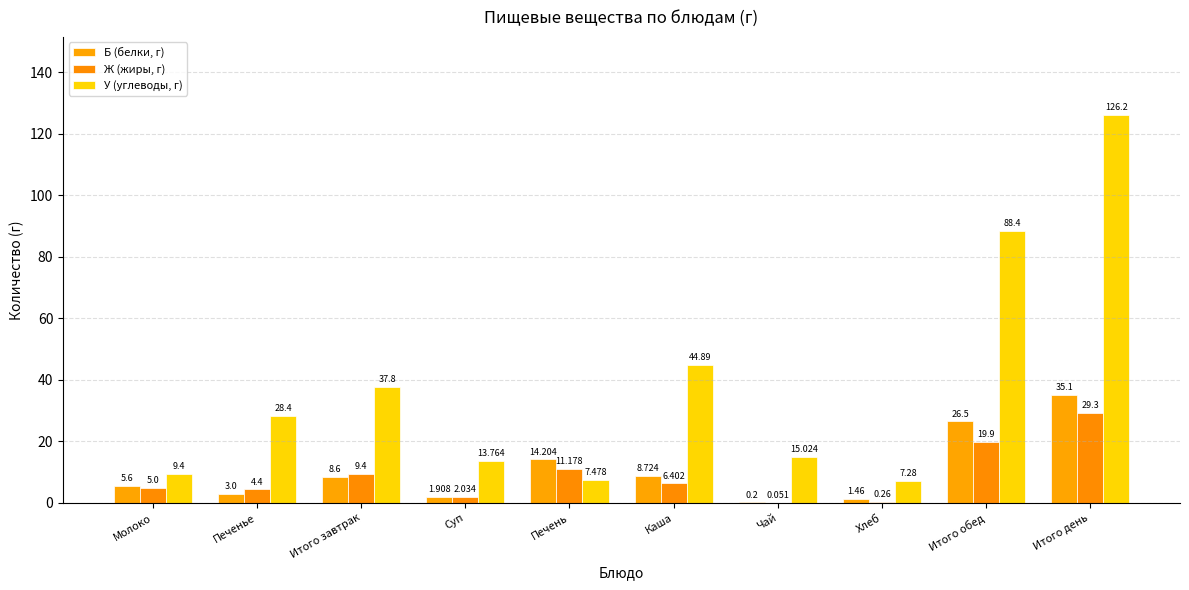

Are the bars grouped side by side (vs. stacked)?

Yes